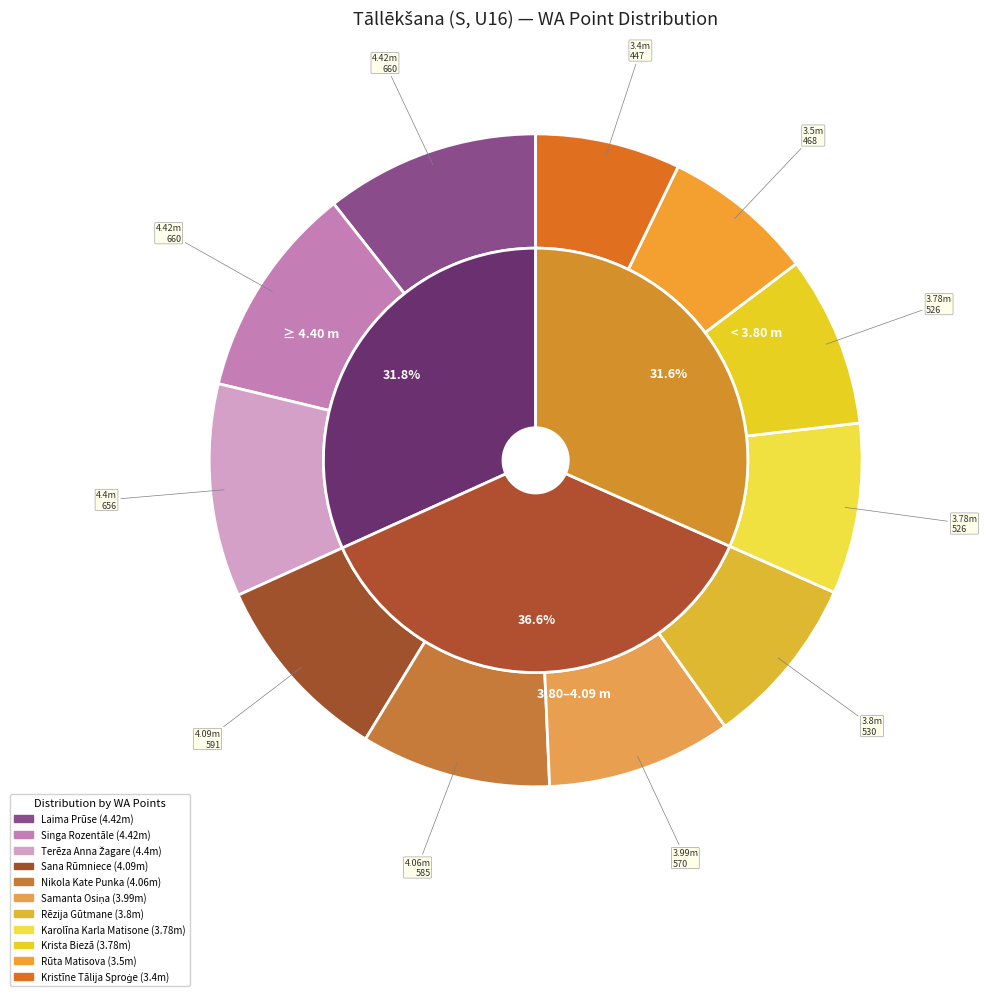

Rank the categories by value from lowest to highest.

Kristīne Tālija Sproģe, Rūta Matisova, Karolīna Karla Matisone, Krista Biezā, Rēzija Gūtmane, Samanta Osiņa, Nikola Kate Punka, Sana Rūmniece, Terēza Anna Žagare, Laima Prūse, Singa Rozentāle